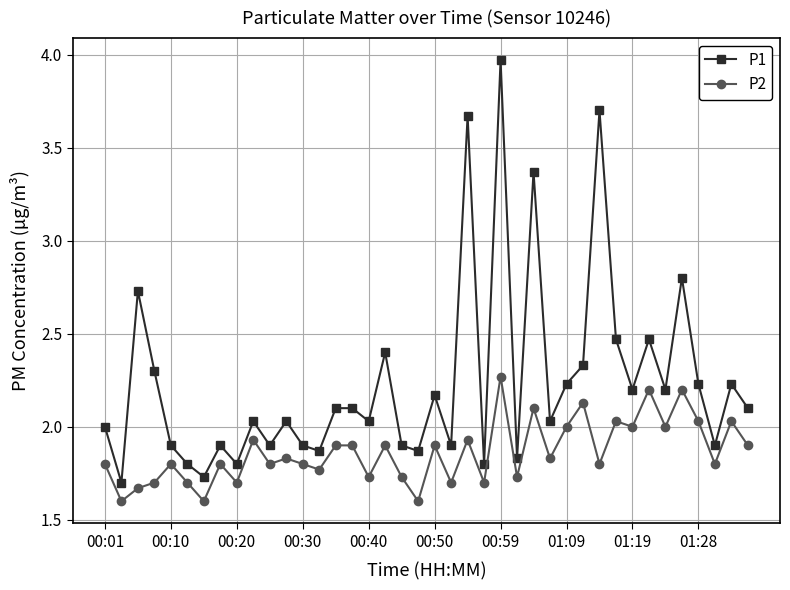

Which series has the largest range (max minus min)?

P1